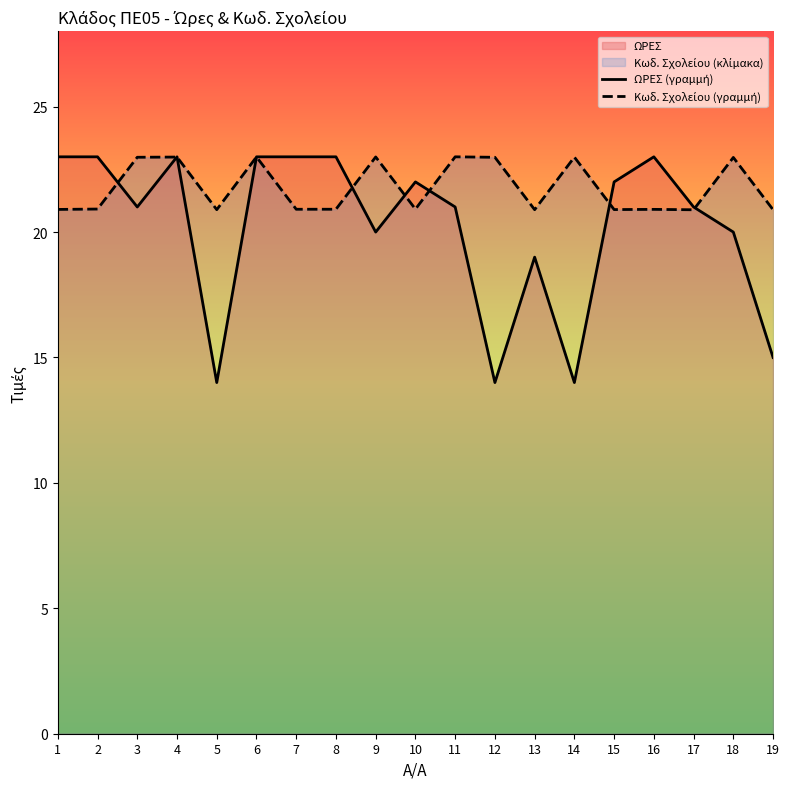

What is the sum of the Κωδ. Σχολείου (γραμμή) values at 1 and 13?

41.8